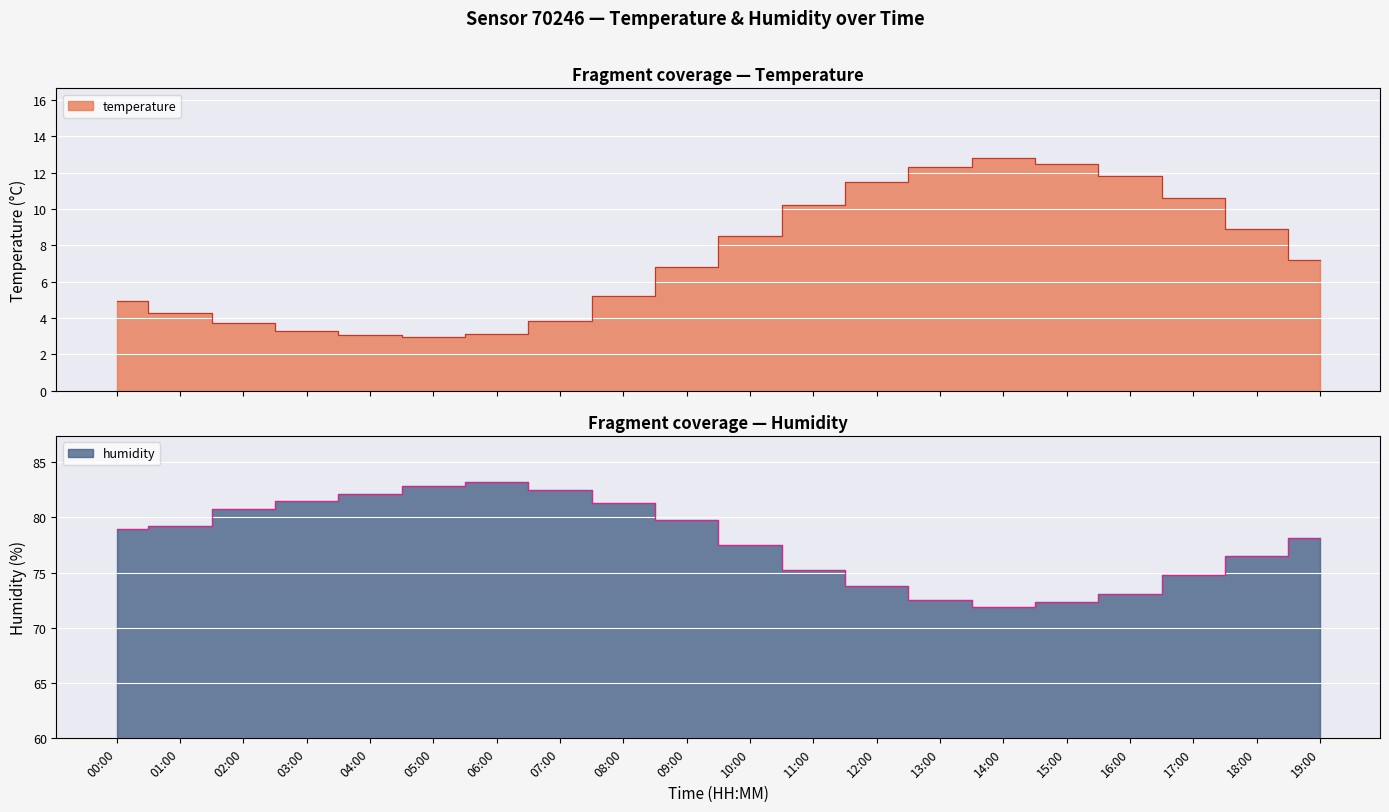

At which label does humidity reach its peak?

06:00